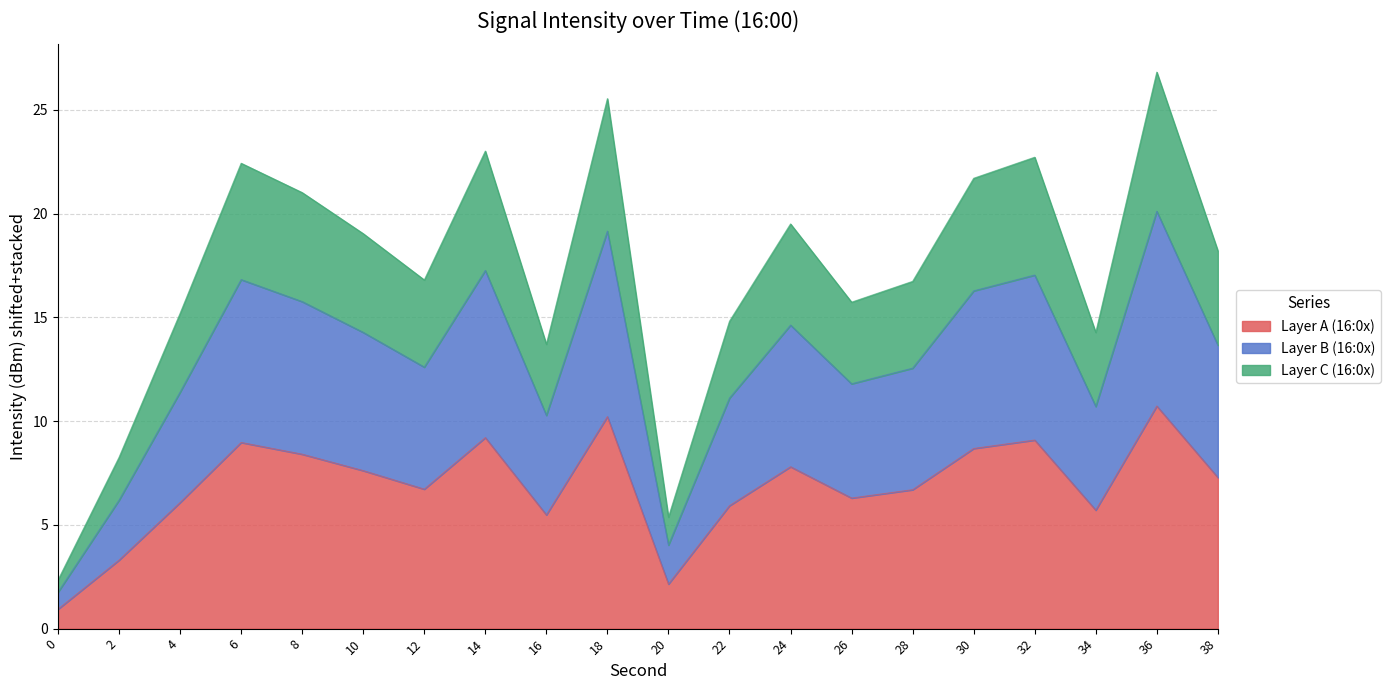

List the labels in order of value, largest first.

36, 18, 14, 32, 6, 30, 8, 24, 10, 38, 12, 28, 26, 4, 22, 34, 16, 2, 20, 0